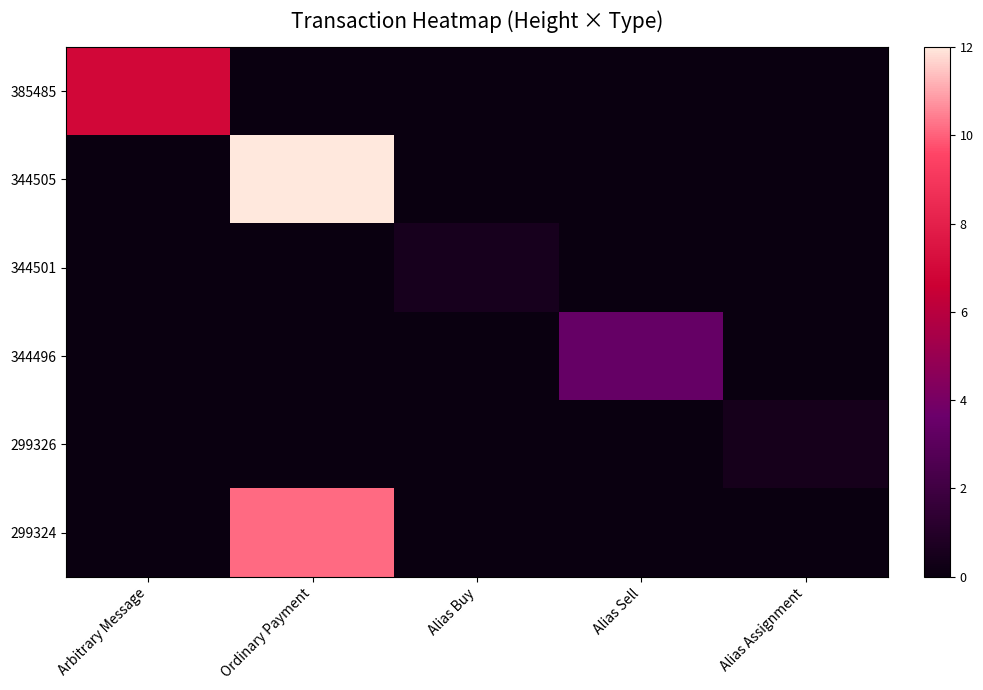

List the series in order of their peak value, highest first.

344505, 299324, 385485, 344496, 344501, 299326